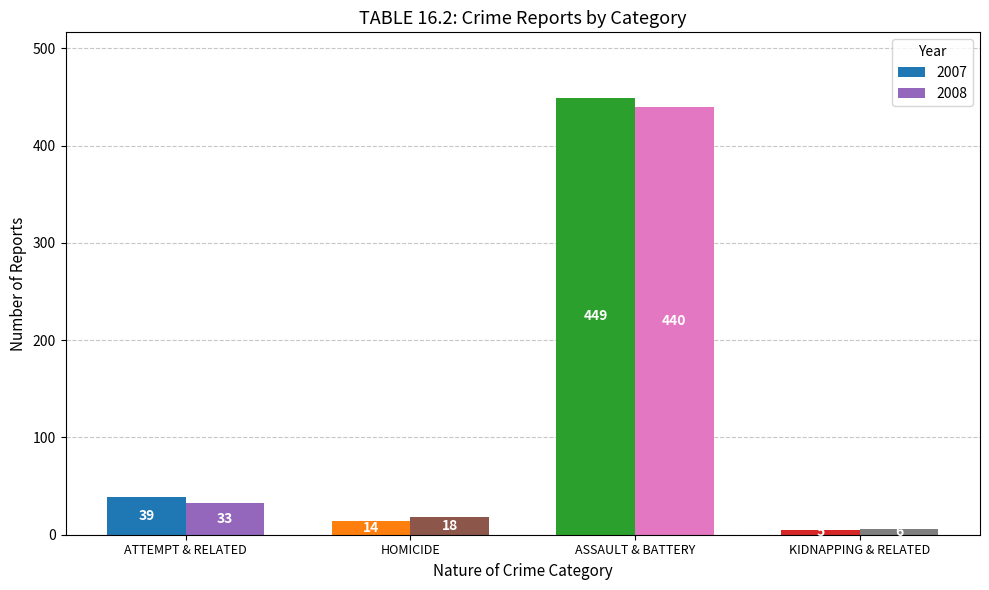

Rank the series at KIDNAPPING & RELATED from lowest to highest value.

2007, 2008